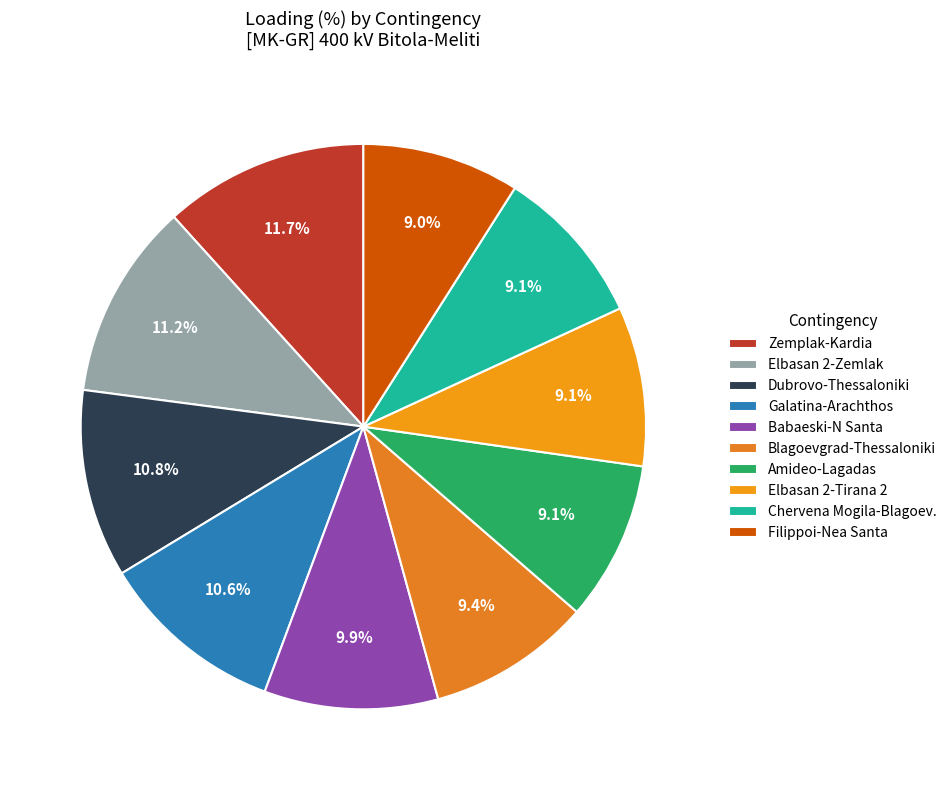

Does any single category account for the majority?

No